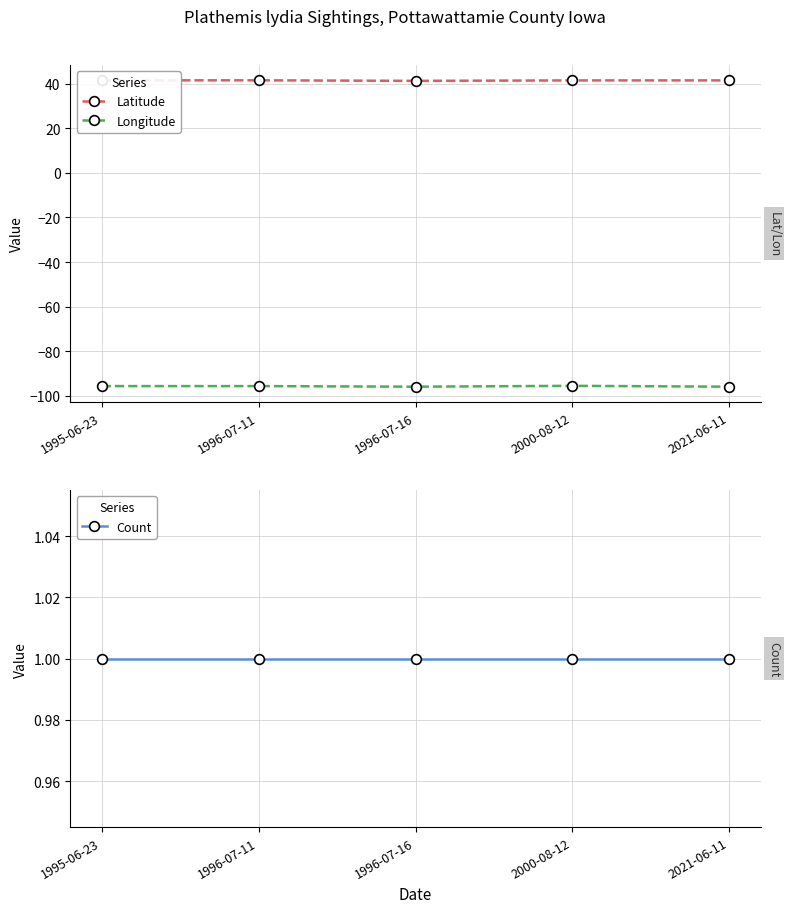

Is the value of Count at 1995-06-23 greater than the value of Longitude at 1995-06-23?

Yes